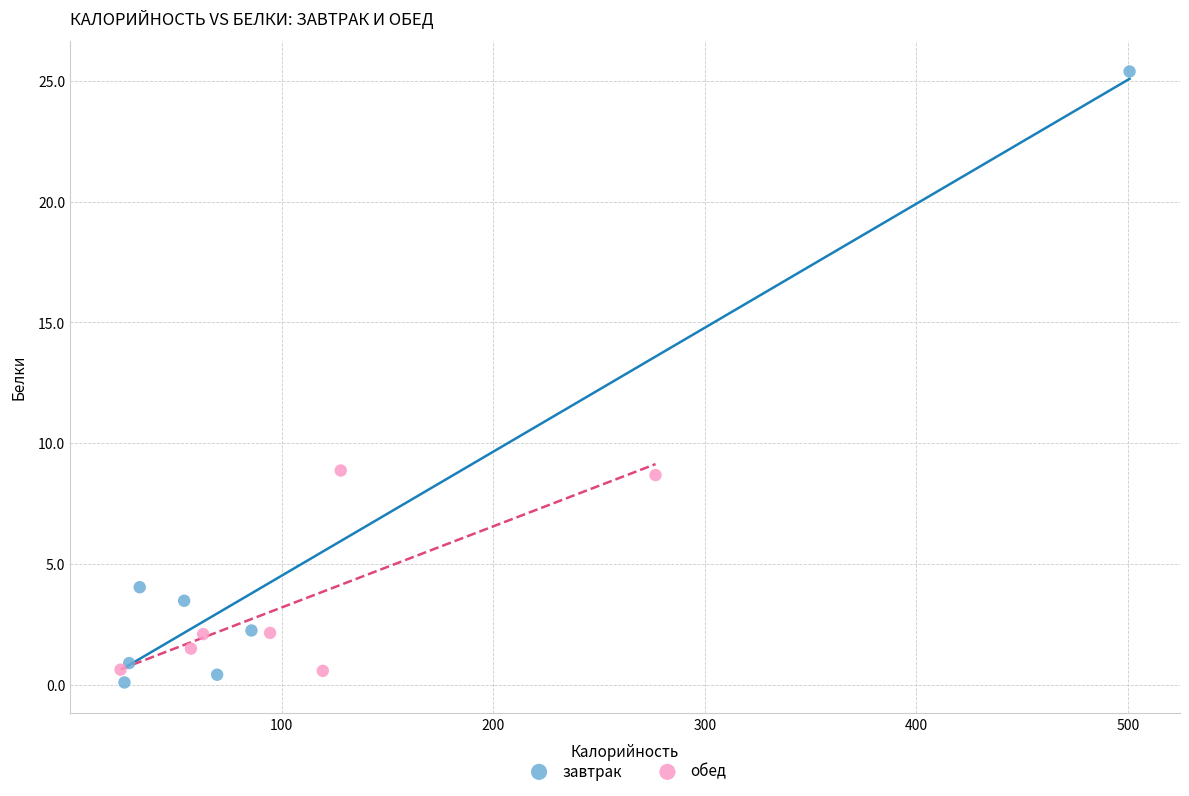

Which series has the largest Y range (max minus min)?

завтрак